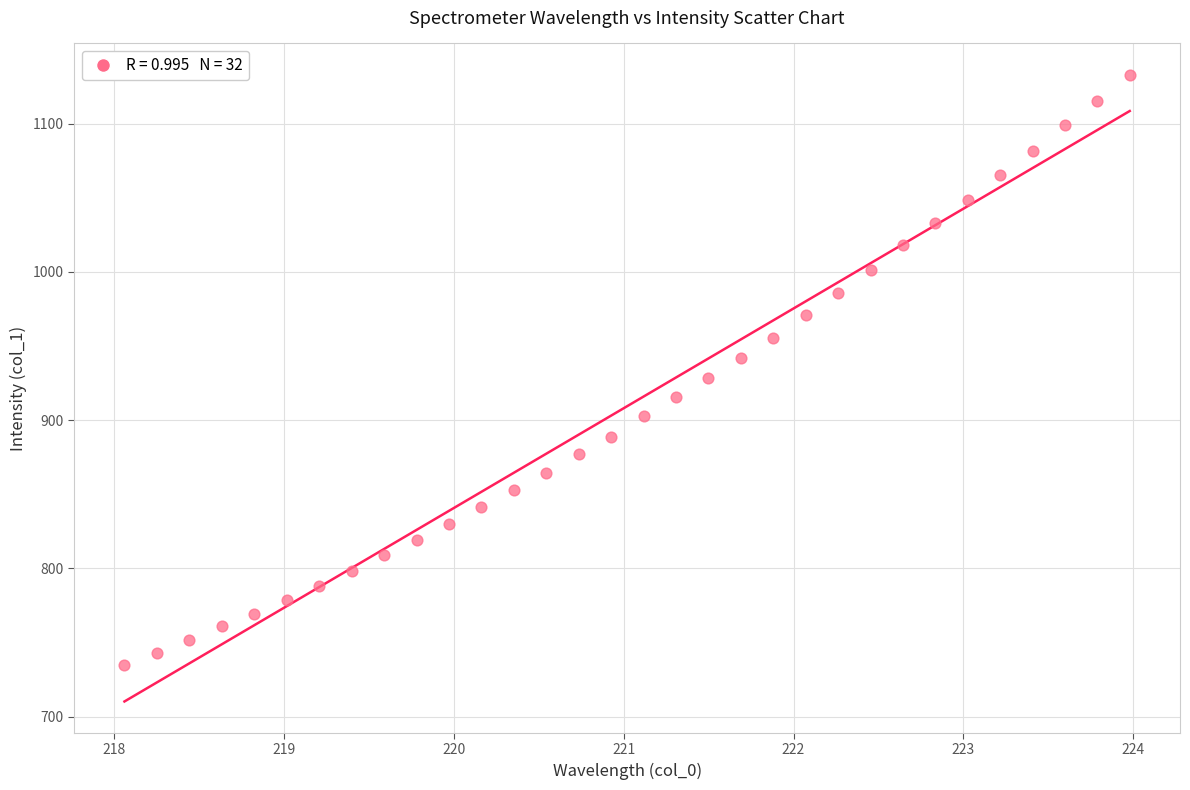

What is the range of X values (max minus min)?

5.9